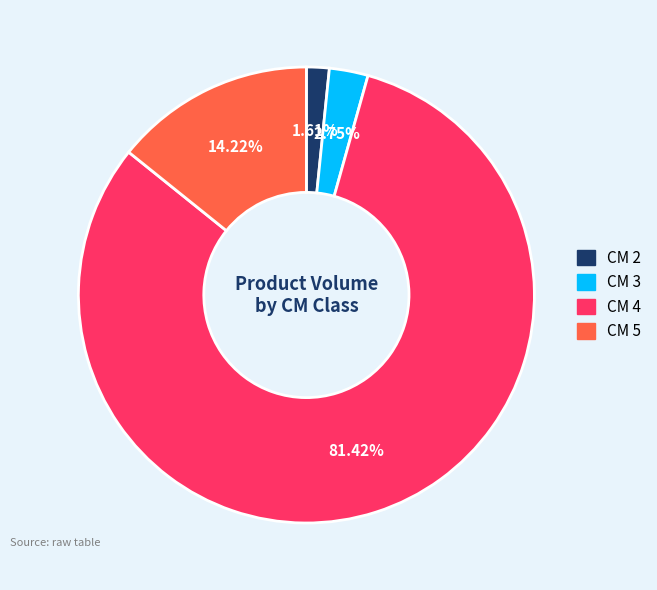

Does any single category account for the majority?

Yes